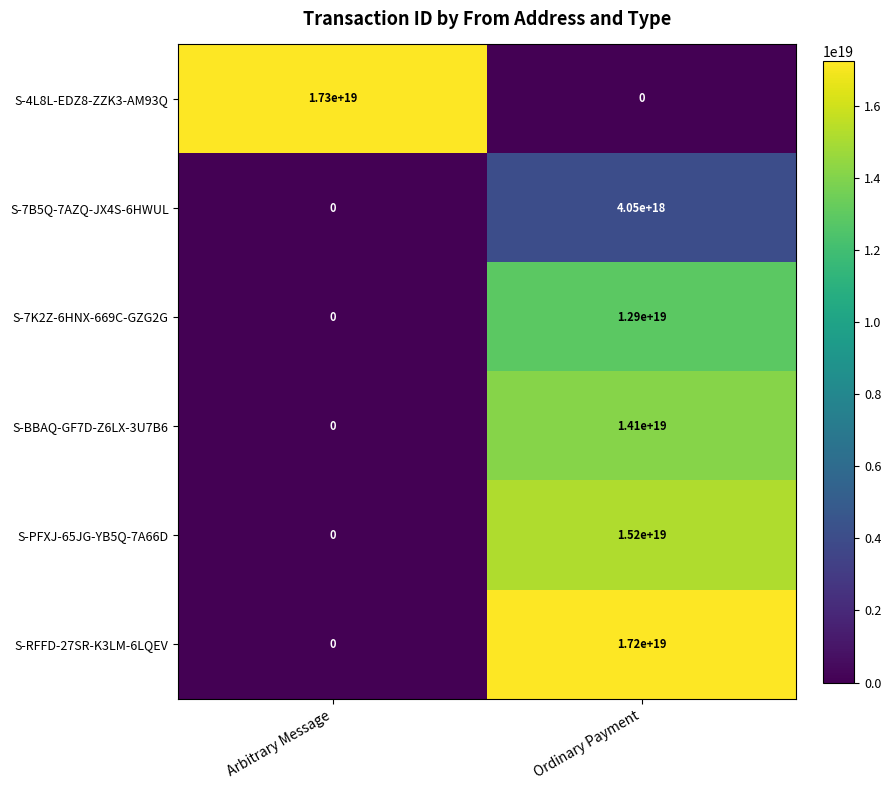

Where is S-4L8L-EDZ8-ZZK3-AM93Q nearest to the value 8650000000000000000?

Arbitrary Message